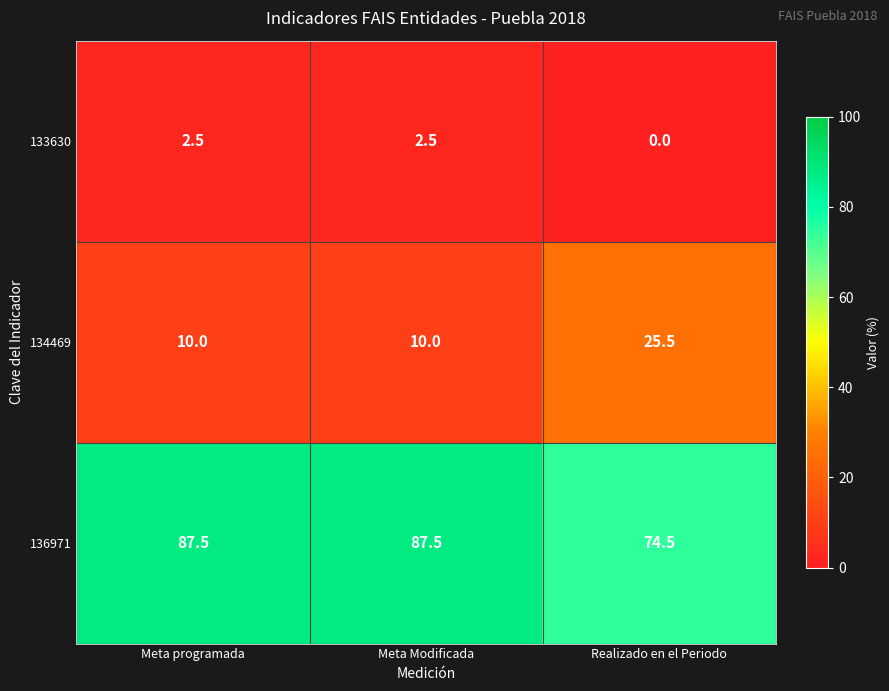

List the series in order of their overall mean, lowest first.

133630, 134469, 136971